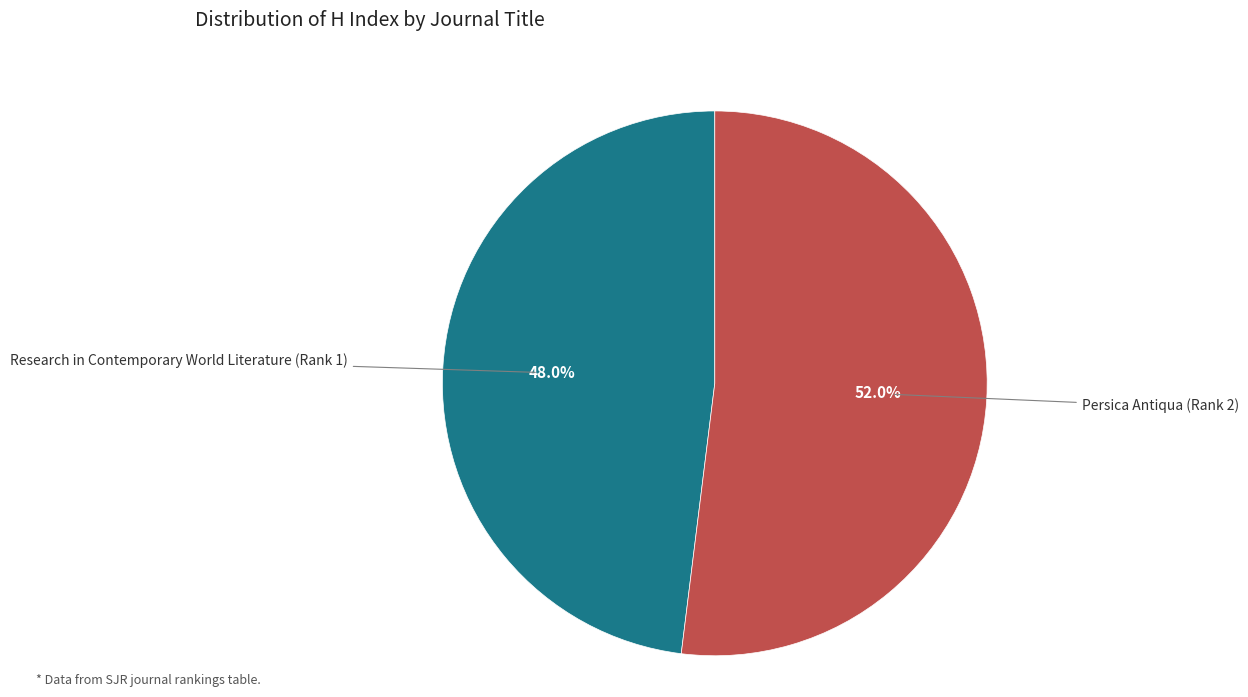

What percentage do Persica Antiqua (Rank 2) and Research in Contemporary World Literature (Rank 1) together represent?

100.0%